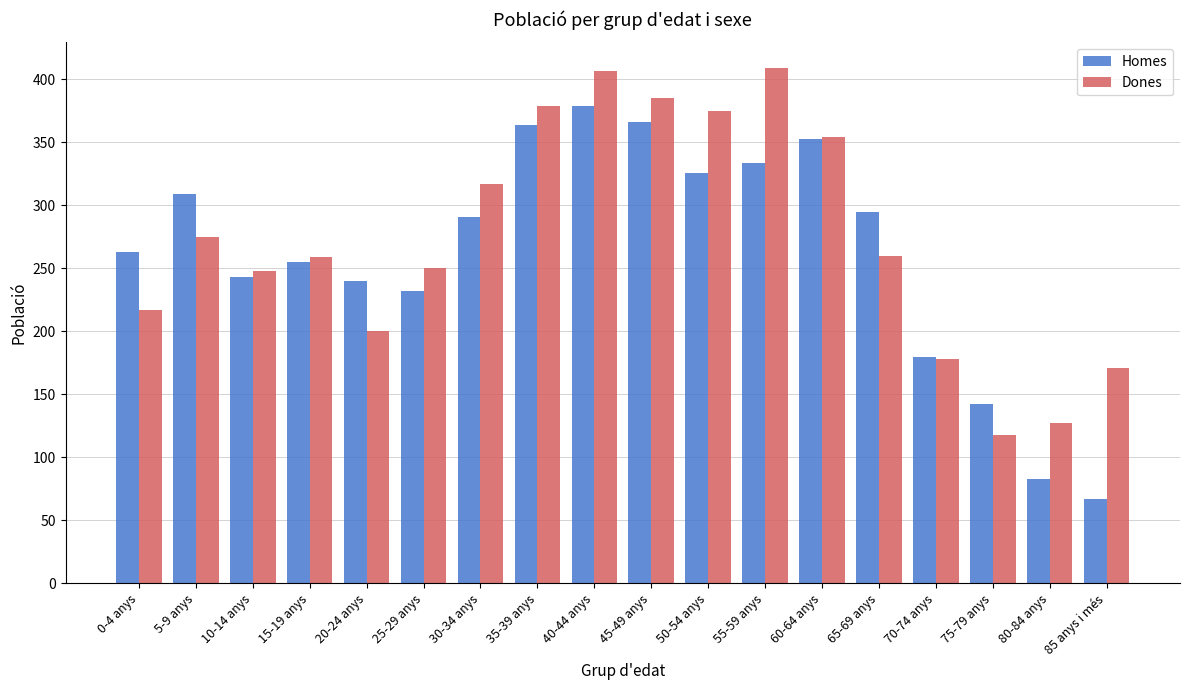

Which series changed the most between 30-34 anys and 55-59 anys?

Dones